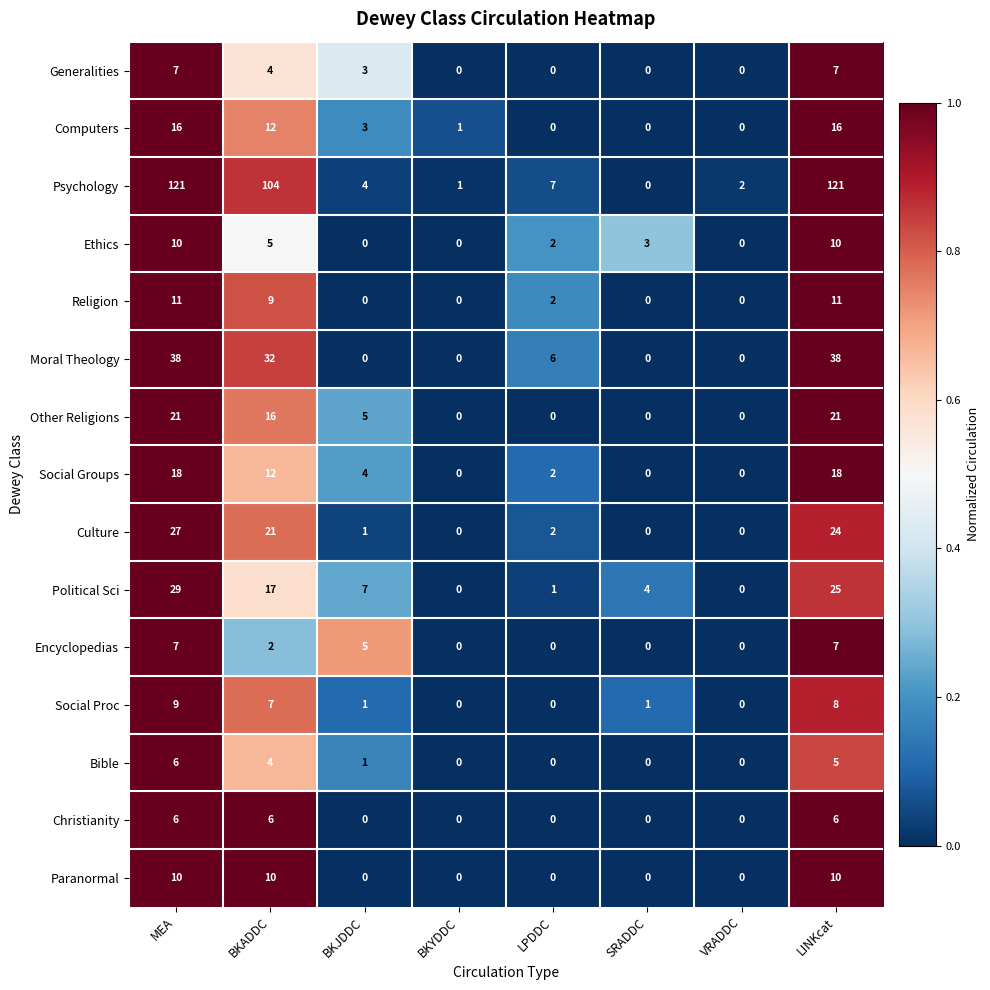

Which series has the largest total across all categories?

Psychology